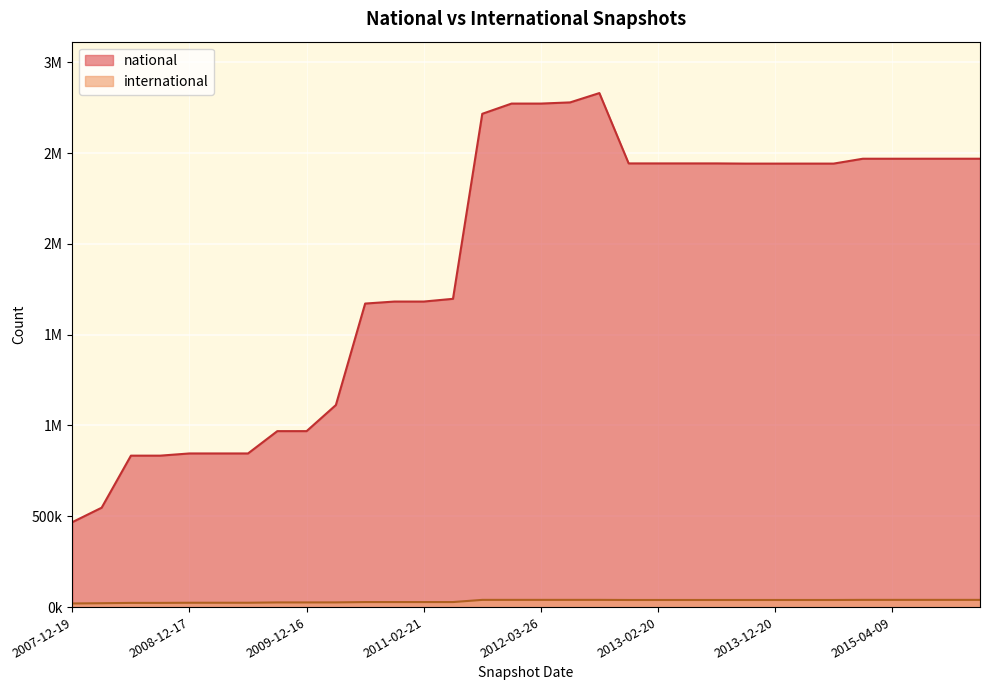

How many categories are shown in the chart?

32